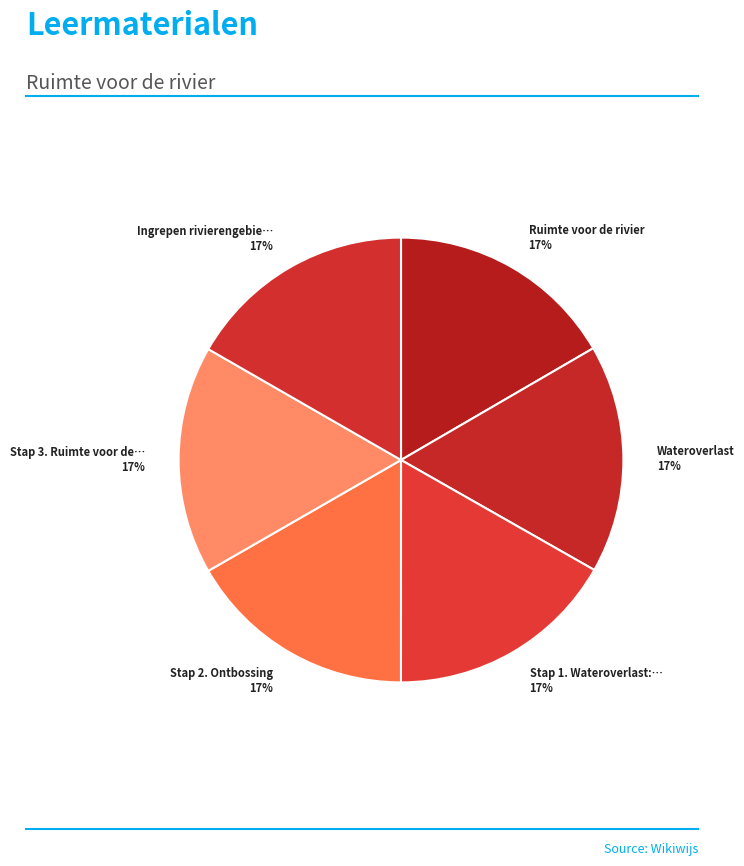

What is the smallest slice in the pie chart?

Ruimte voor de rivier